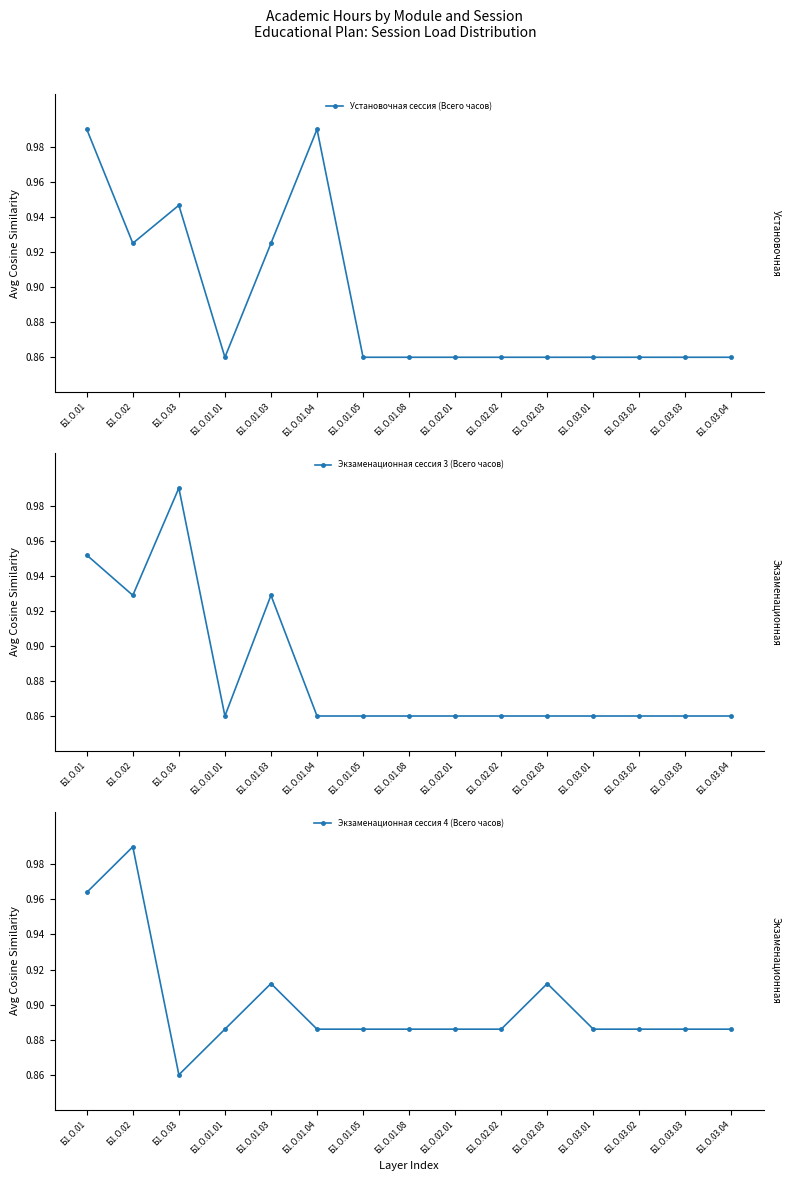

Rank the series by their average value, from lowest to highest.

Экзаменационная сессия 3 (Всего часов), Установочная сессия (Всего часов), Экзаменационная сессия 4 (Всего часов)